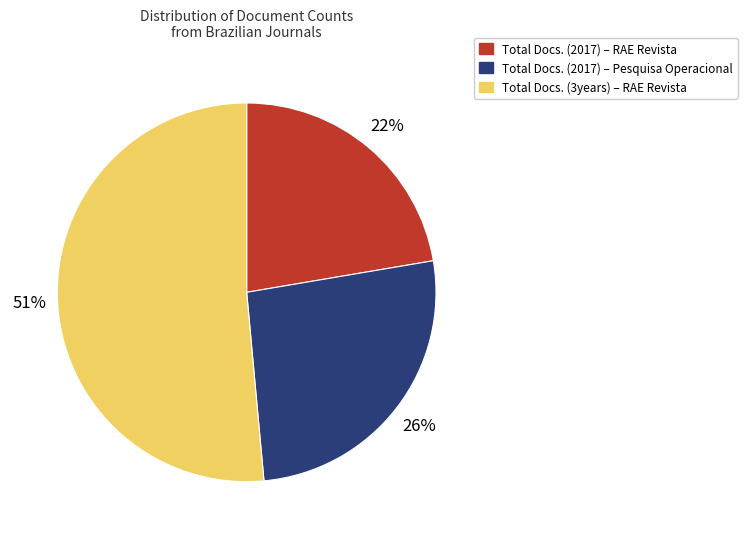

What percentage is the Total Docs. (2017) – RAE Revista slice, to the nearest percent?

22%